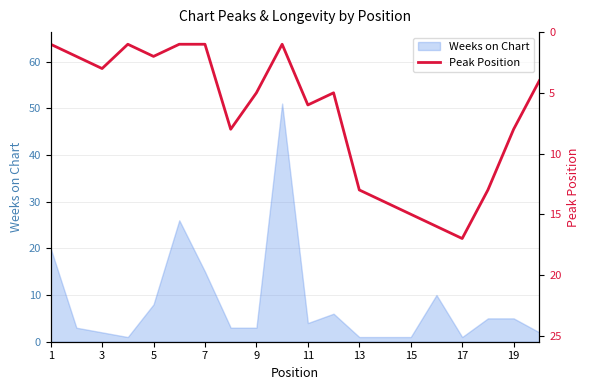

Is it true that Weeks on Chart equals 3 at 19?

False